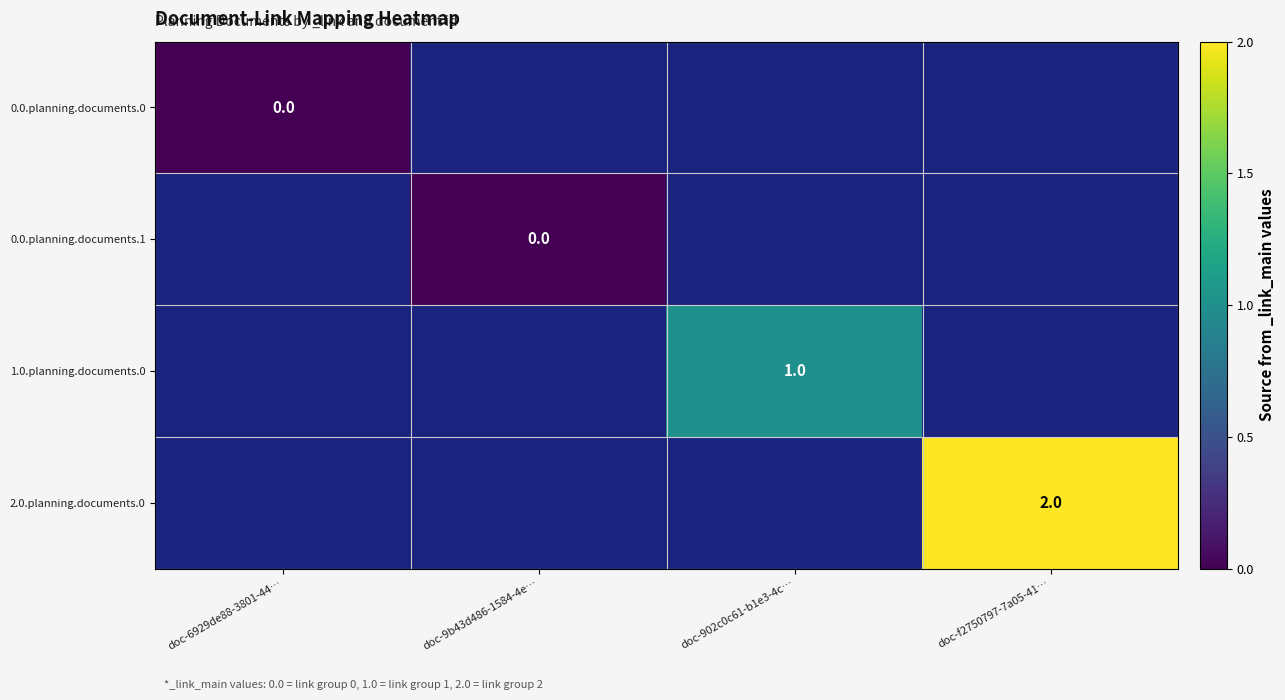

True or false: 2.0.planning.documents.0 has a value of 3 at doc-f2750797-7a05-41….

False